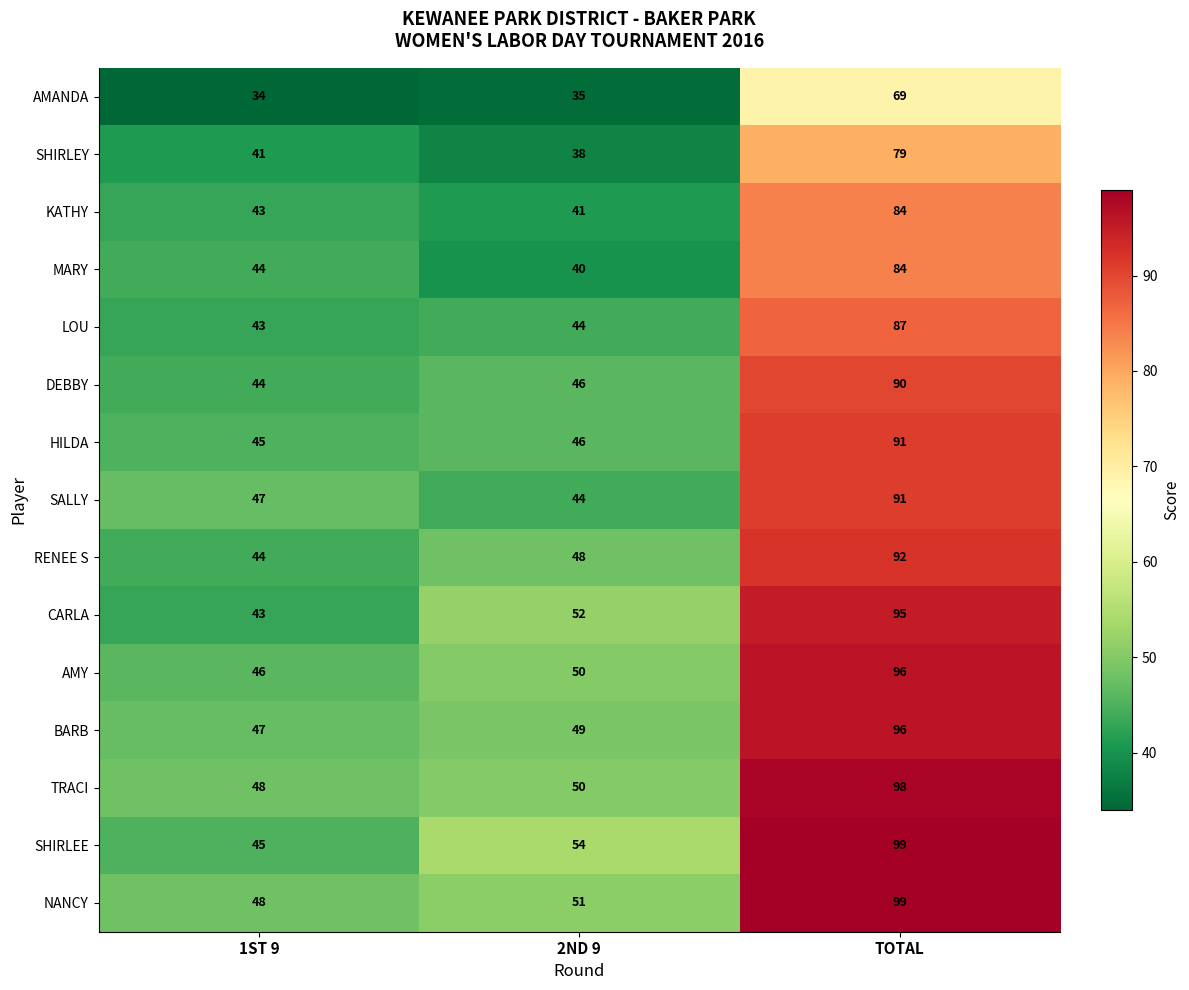

Rank the categories by KATHY value from lowest to highest.

2ND 9, 1ST 9, TOTAL